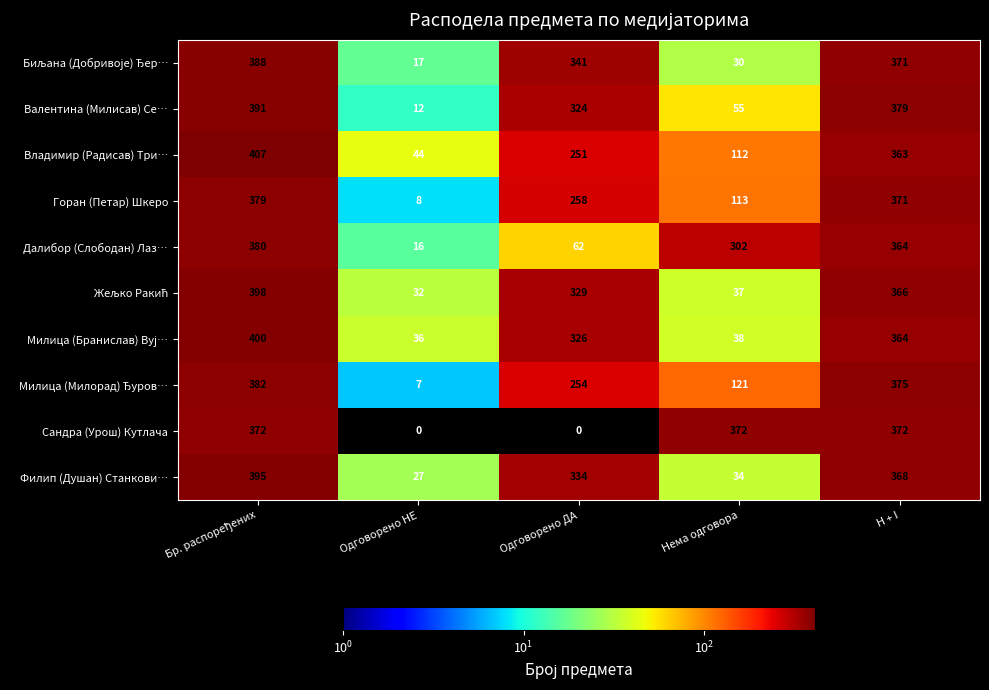

How many distinct data groups are displayed?

10